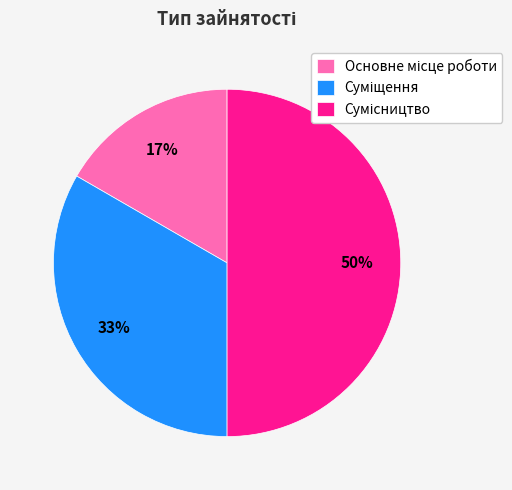

To the nearest percent, what is the average slice percentage?

33%